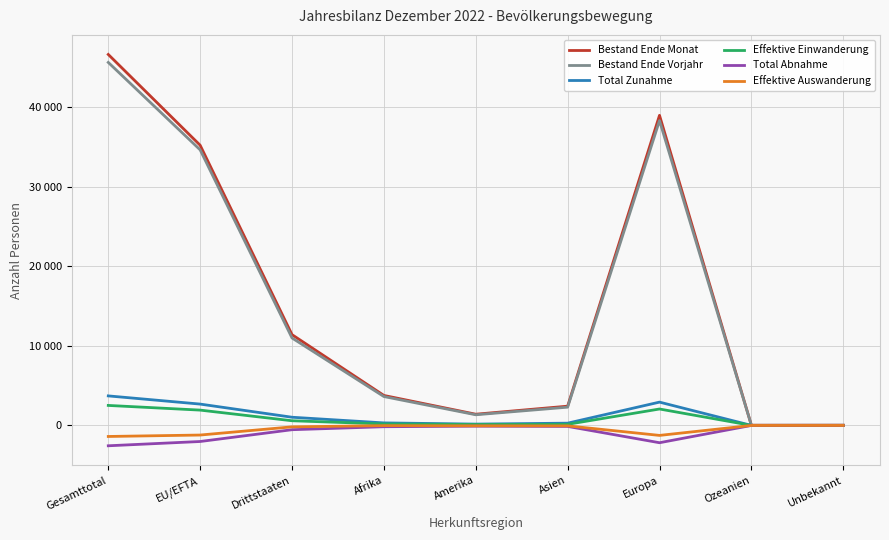

How many values in the Bestand Ende Monat series are below 3770?

4